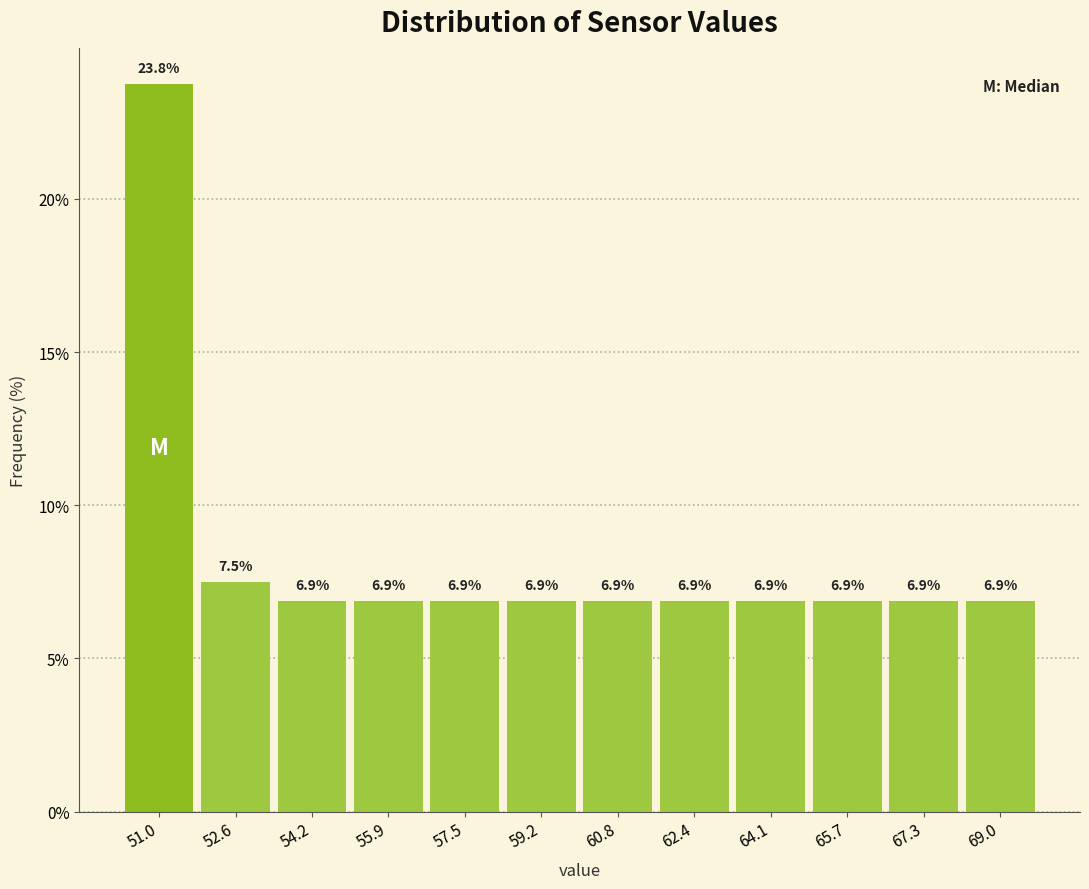

Reading left to right, transcribe this chart: for each bar, give the range it covers on the x-axis and its height. The bar edges are not printed on the chart, so give them approximately, as read against the axis.

50.2 to 51.8: 23.8
51.8 to 53.4: 7.5
53.4 to 55.0: 6.9
55.0 to 56.6: 6.9
56.6 to 58.4: 6.9
58.4 to 60.0: 6.9
60.0 to 61.6: 6.9
61.6 to 63.2: 6.9
63.2 to 64.8: 6.9
64.8 to 66.6: 6.9
66.6 to 68.2: 6.9
68.2 to 69.8: 6.9